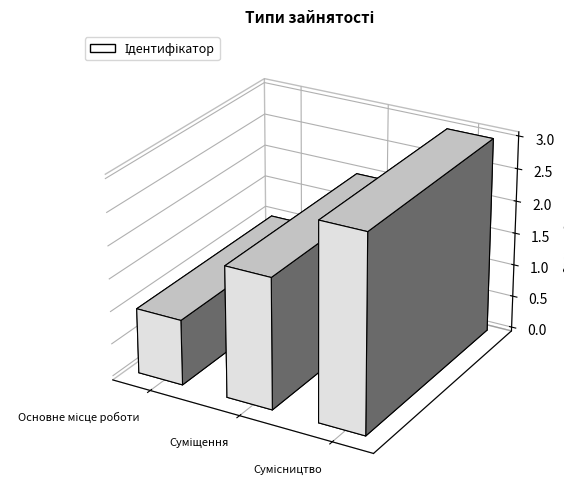

Count the values in the range 1 to 3.

3